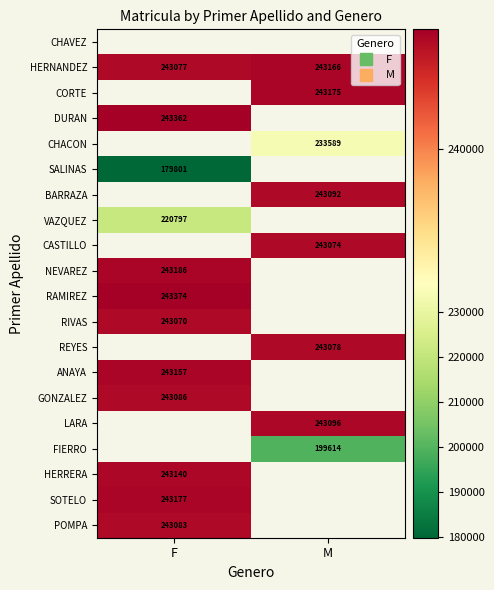

How many series are shown in this chart?

20